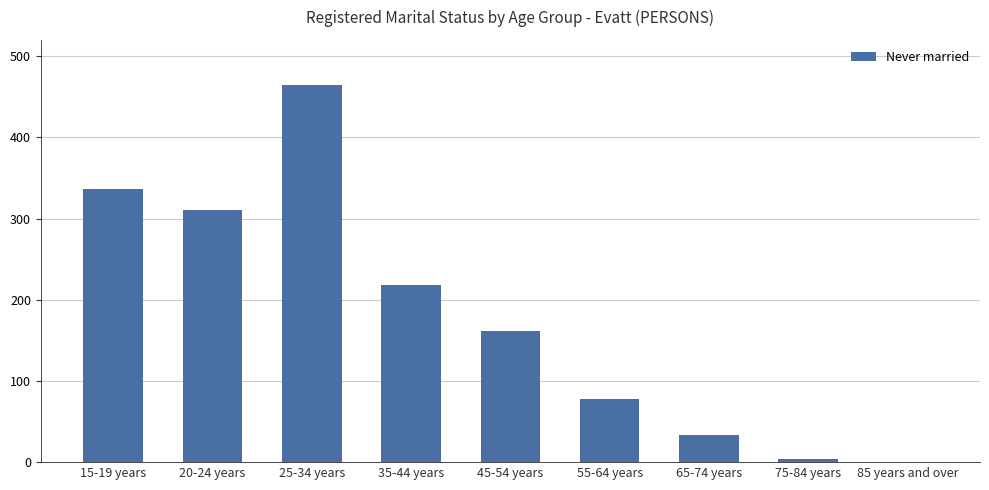

Which label corresponds to the largest value in the chart?

25-34 years